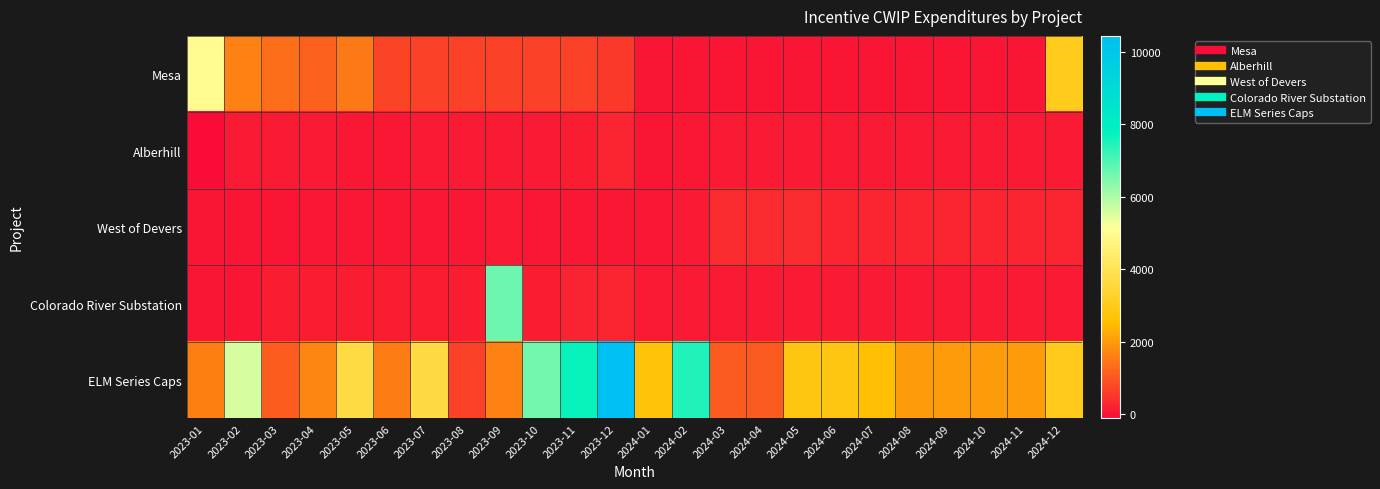

At which category is the sum across all series the highest?

2023-12